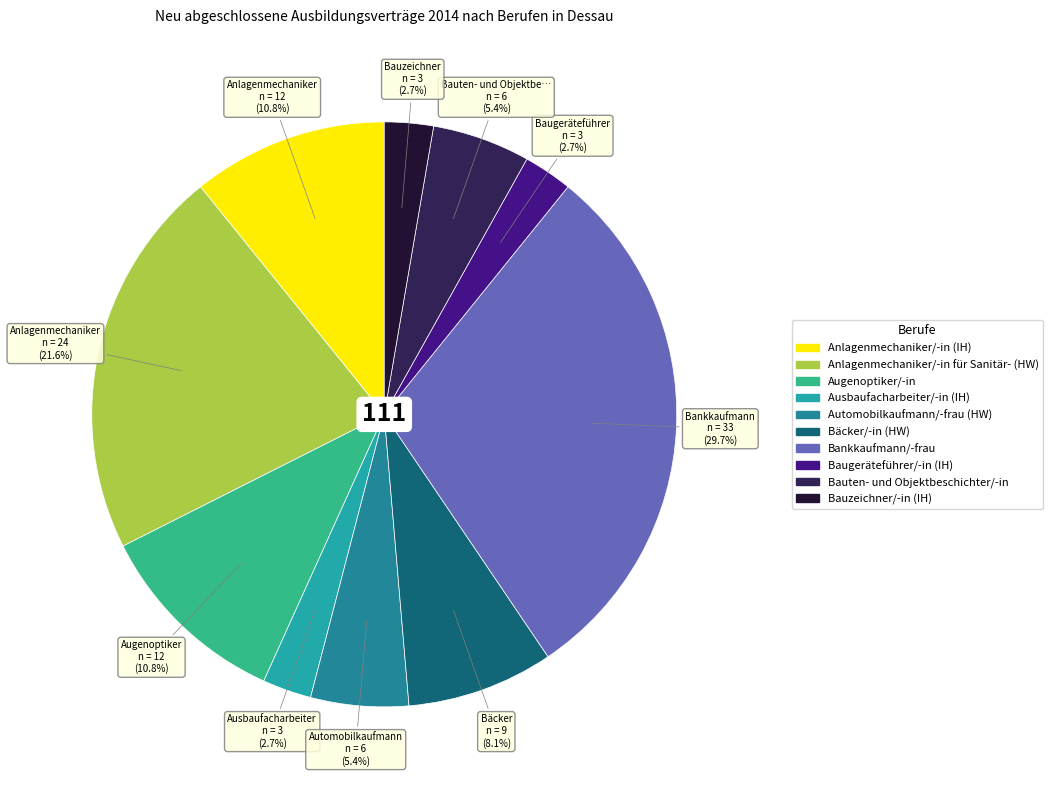

Approximately how many times larger is the value at Bankkaufmann/-frau compared to Anlagenmechaniker/-in für Sanitär- (HW)?

1.4